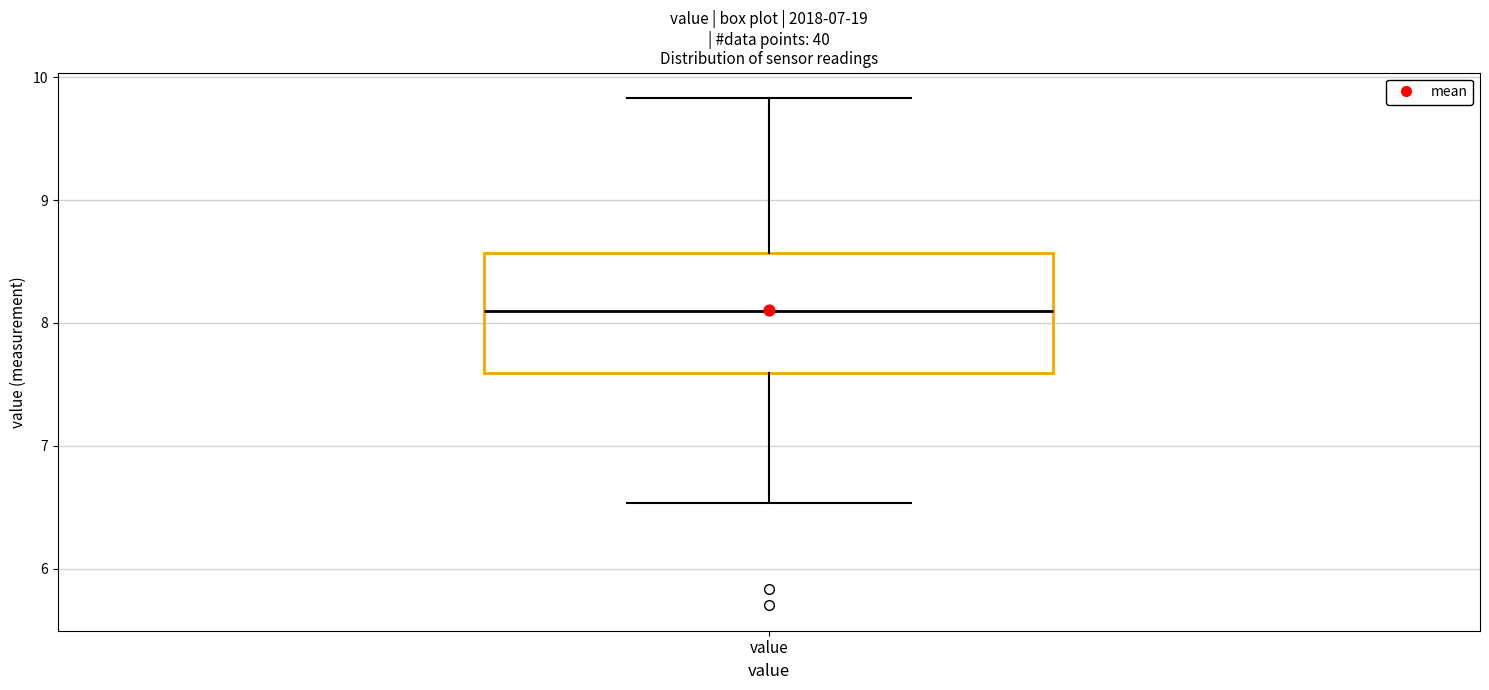

Where does the median line of the box for value sit on the y-axis? The values are not printed on the chart, so give them approximately, as read against the axis.

8.1